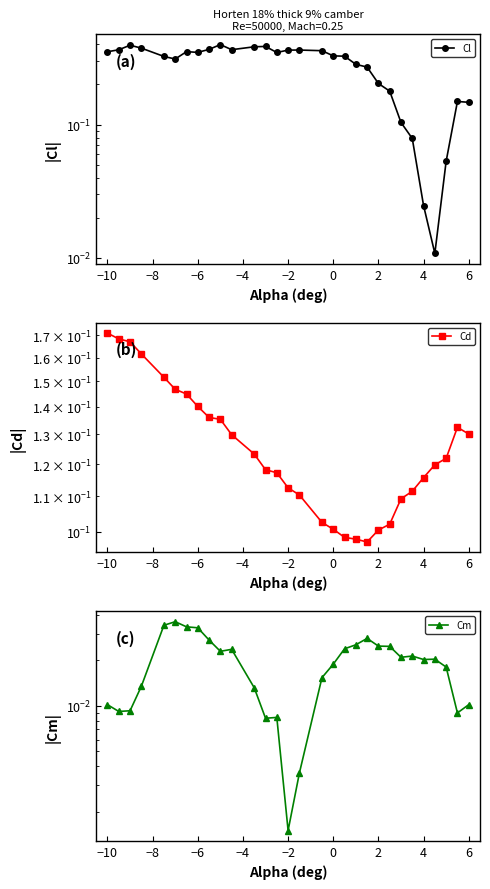

List the series in order of their peak value, lowest first.

Cm, Cd, Cl